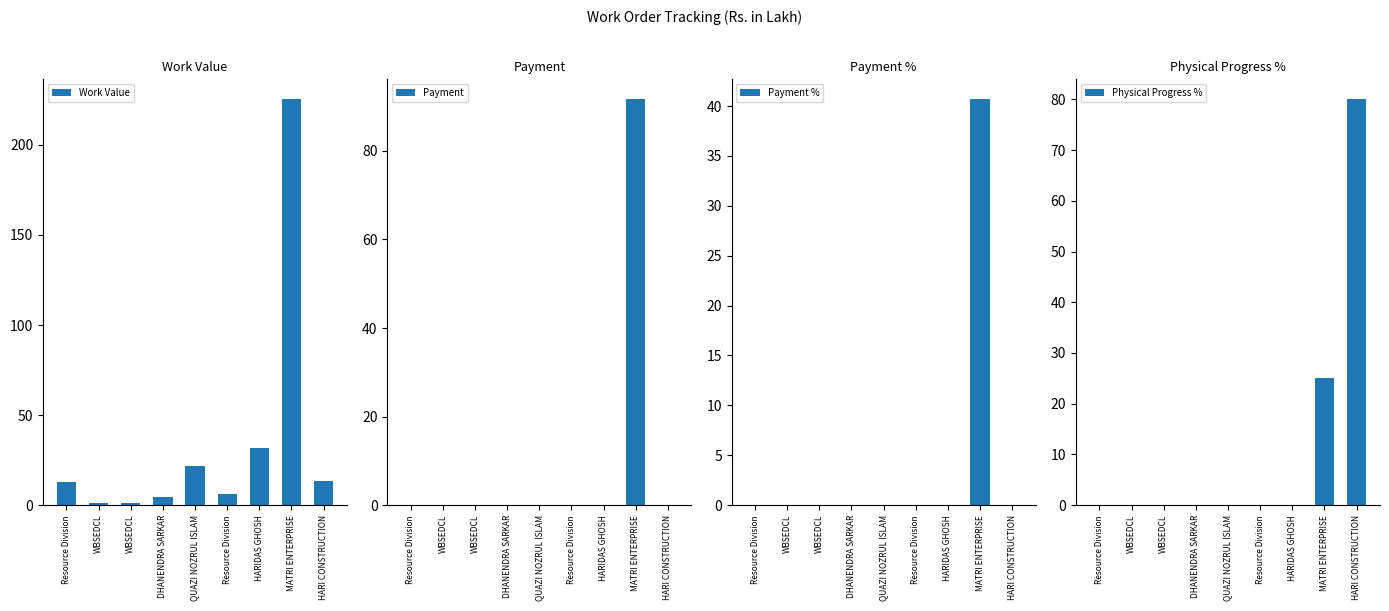

How many values in Physical Progress % are above zero?

2